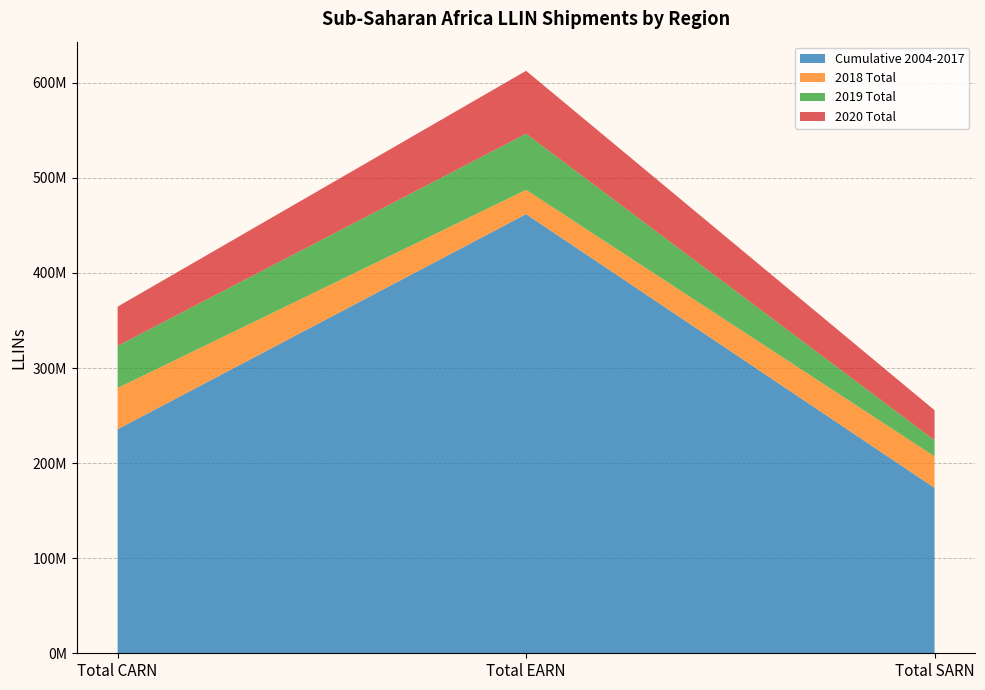

Reading left to right, what are all the values shown in this chart?

Cumulative 2004-2017: Total CARN=235611215	Total EARN=461892142	Total SARN=173960771
2018 Total: Total CARN=43410561	Total EARN=25543269	Total SARN=33114264
2019 Total: Total CARN=44364298	Total EARN=59046659	Total SARN=16996215
2020 Total: Total CARN=41226784	Total EARN=66194335	Total SARN=31574856